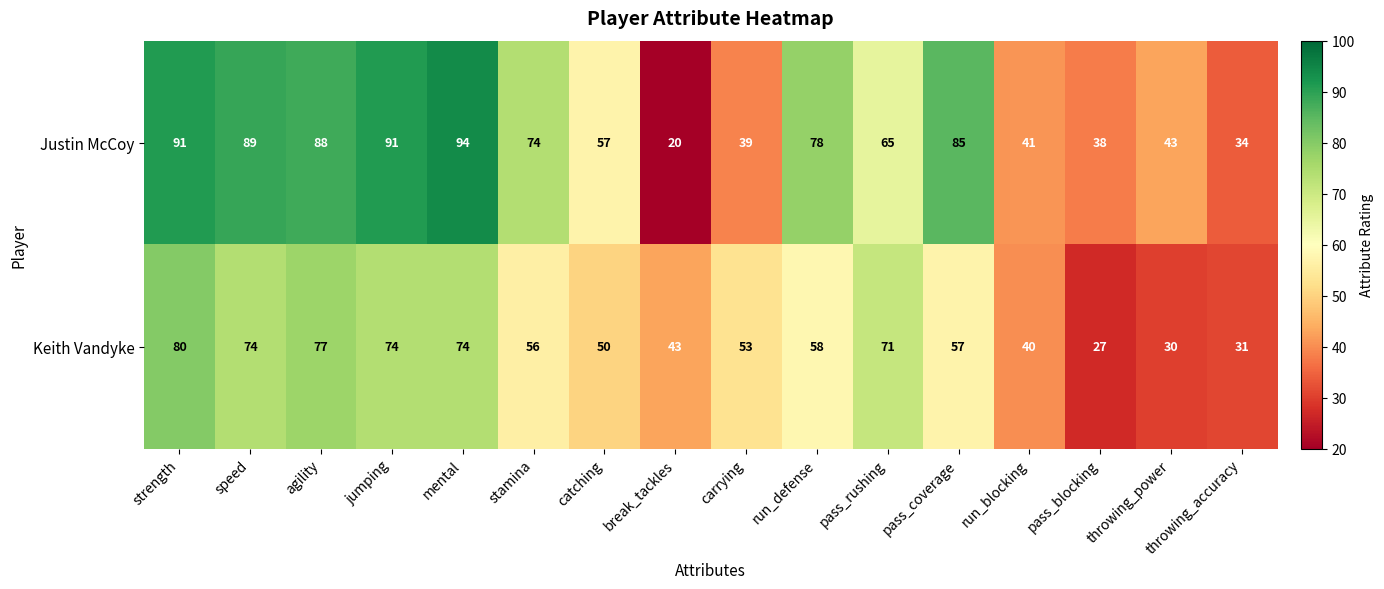

The Justin McCoy series shows 70 at run_blocking. True or false?

False